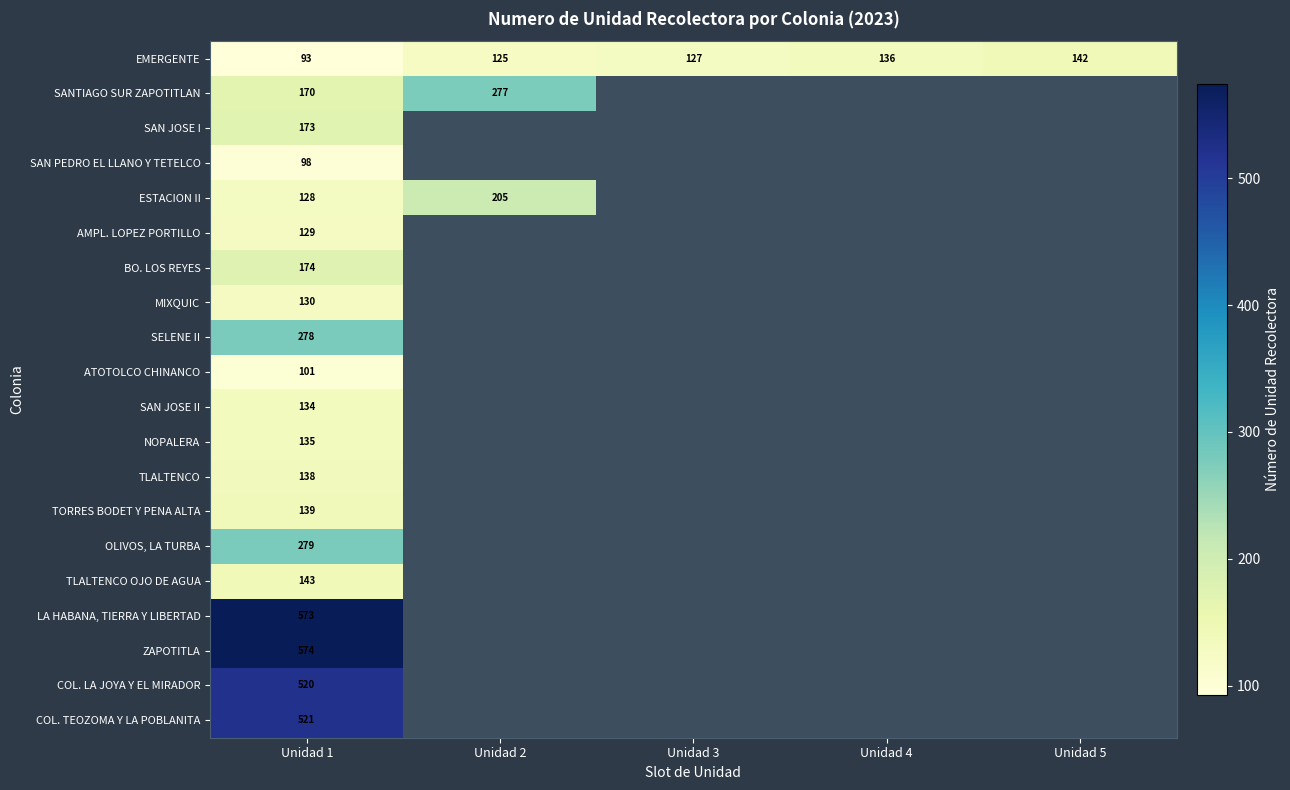

Count the number of categories in the chart.

5